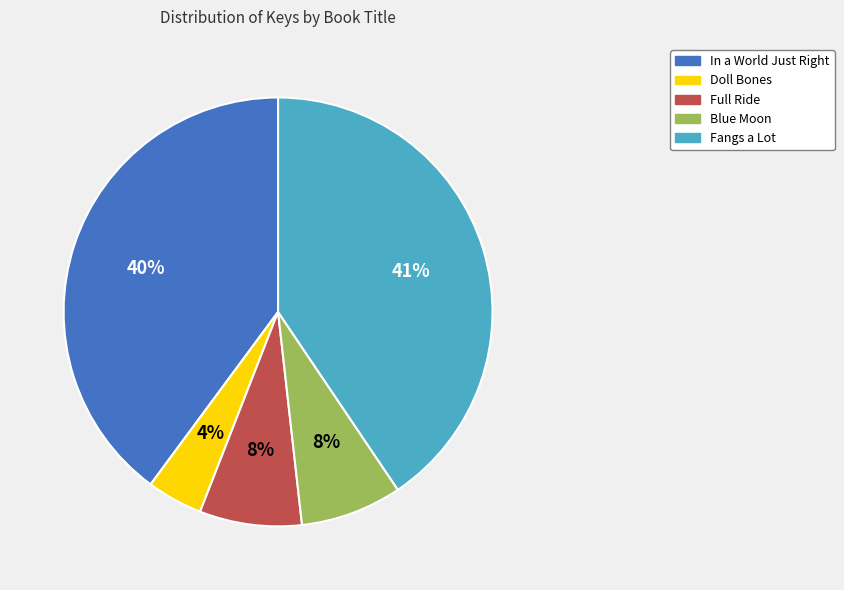

Does Blue Moon represent more than half of the total?

No